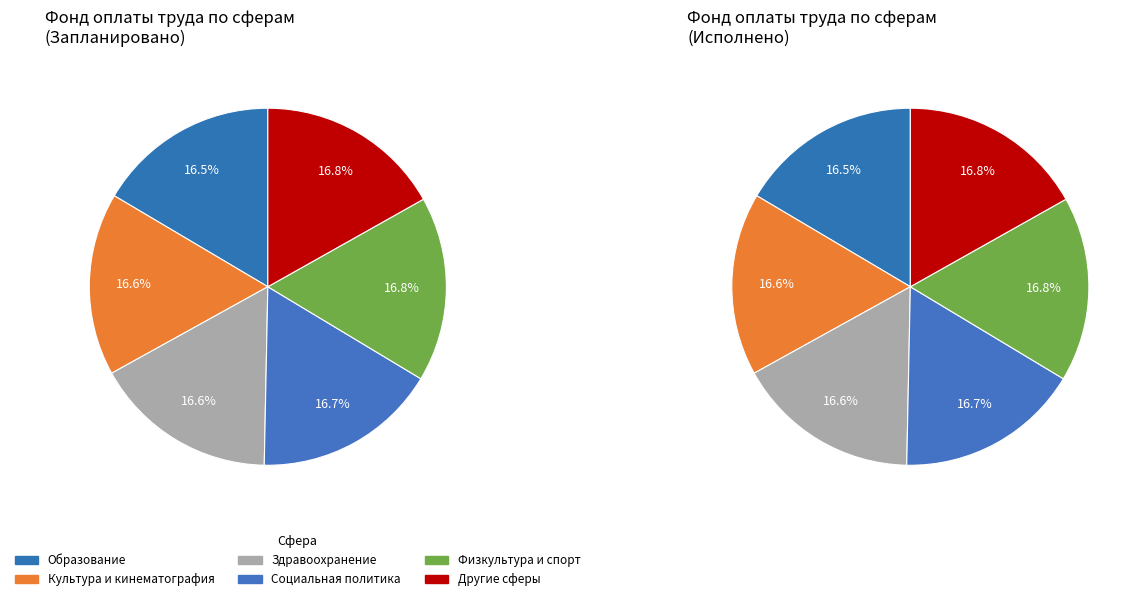

Is культуры и кинематографии the majority of the pie?

No